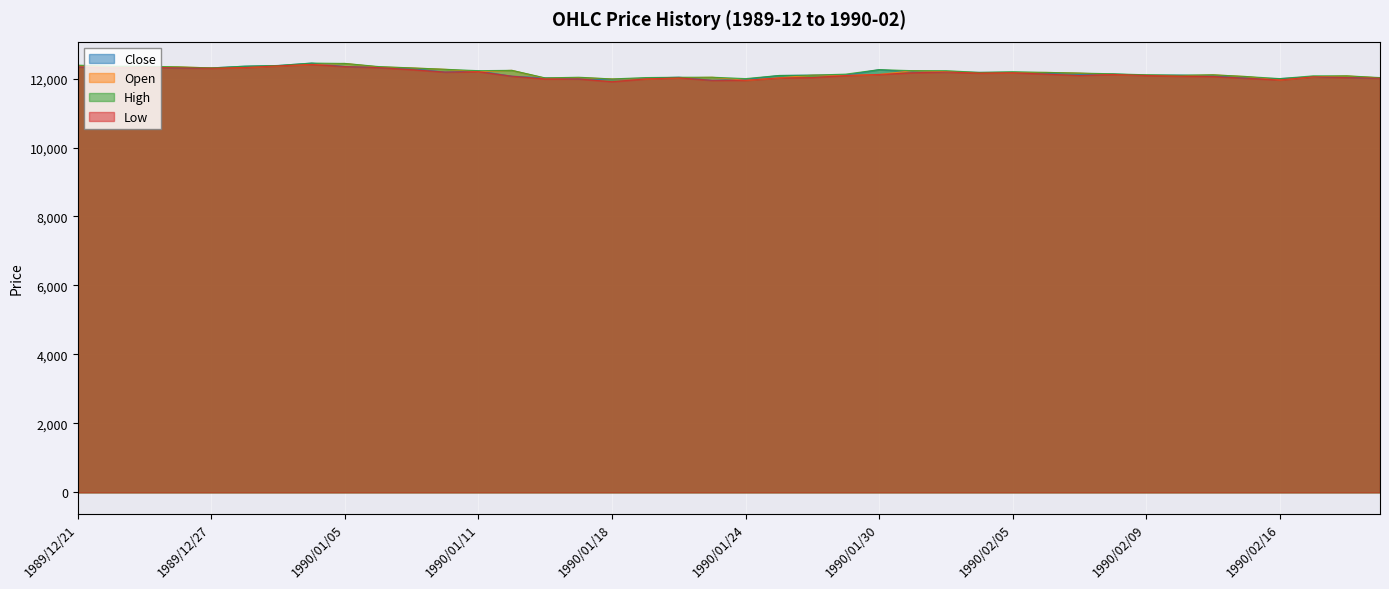

How many lines are shown in the chart?

4